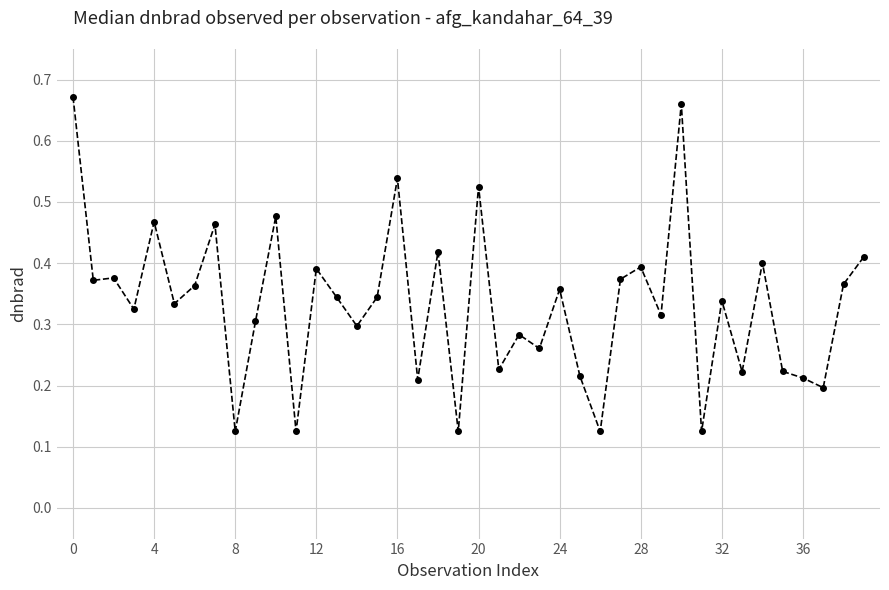

What is the sum of all values?

13.3